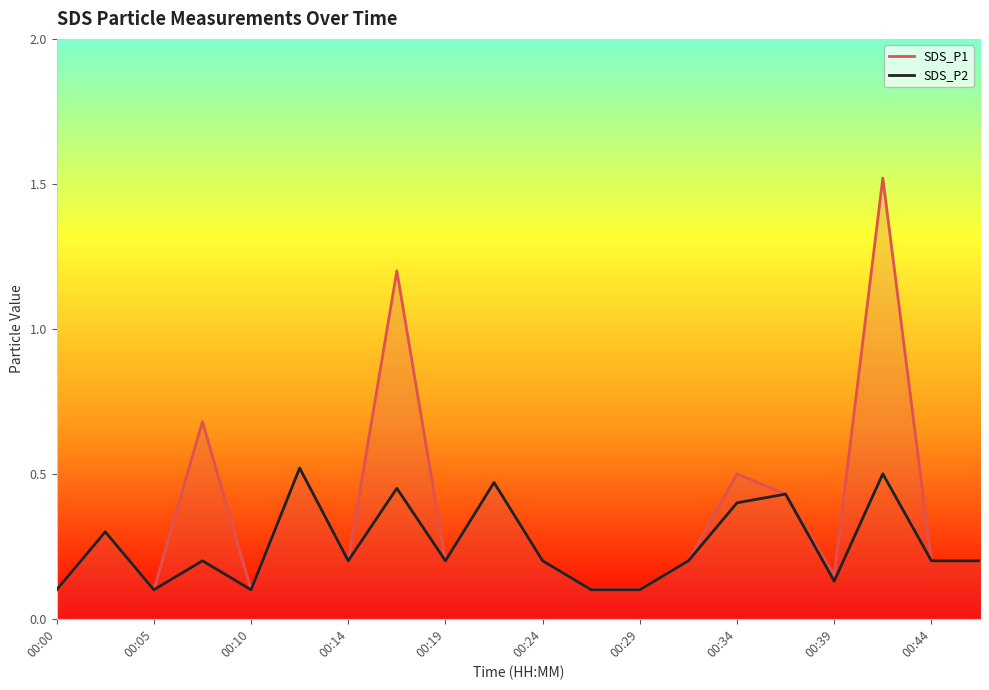

What is the average value of the SDS_P2 series?

0.3